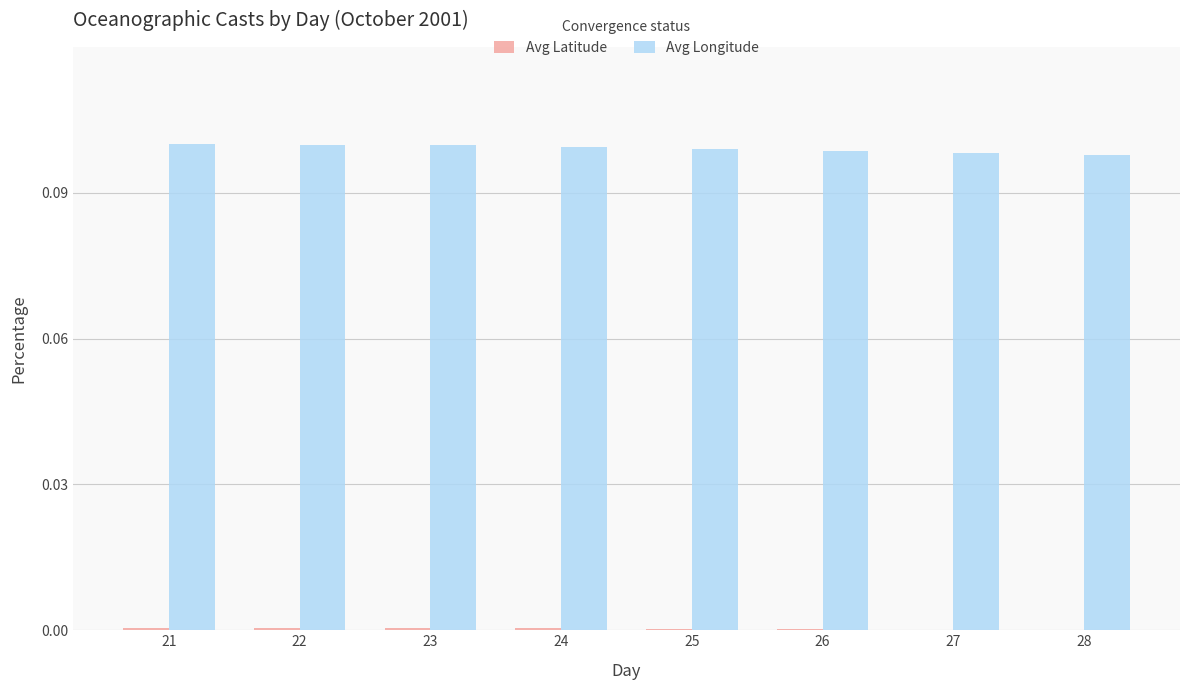

Which series has the largest total across all categories?

Avg Longitude